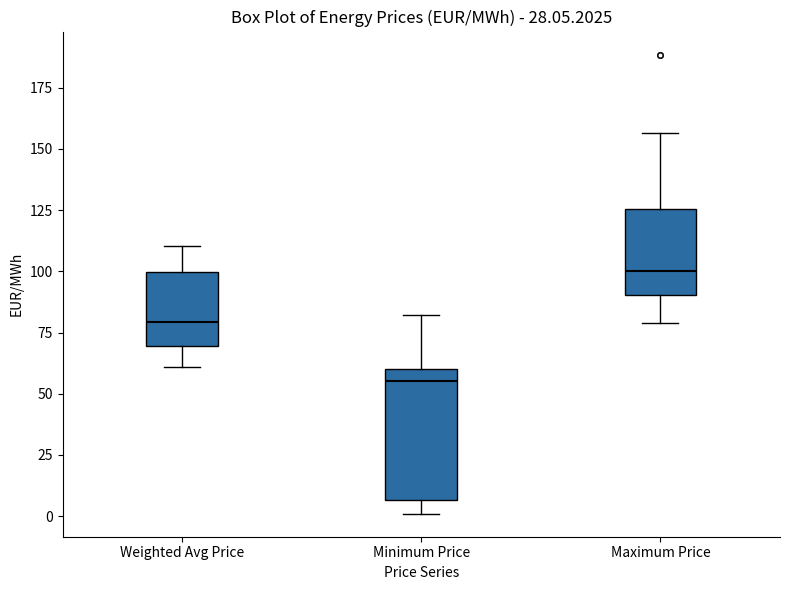

Reading left to right, read every box against the y-axis: the position of its median line, the range the box covers, and the ends of its whiskers. The values are not printed on the chart, so give them approximately, as read against the axis.

Weighted Avg Price: median 80, box 70 to 100, whiskers 60 to 110
Minimum Price: median 55, box 5 to 60, whiskers 0 to 80
Maximum Price: median 100, box 90 to 125, whiskers 80 to 155